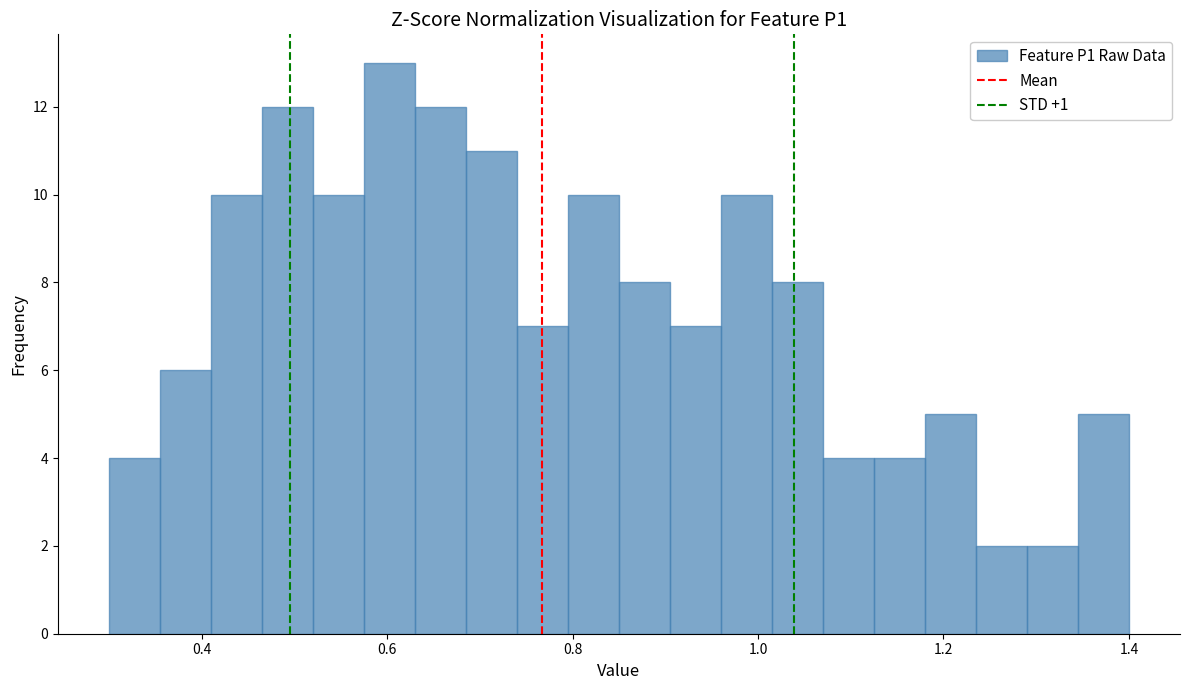

Around what value on the x-axis is the tallest bar? Give the approximate position of its centre, as read against the axis.

0.60